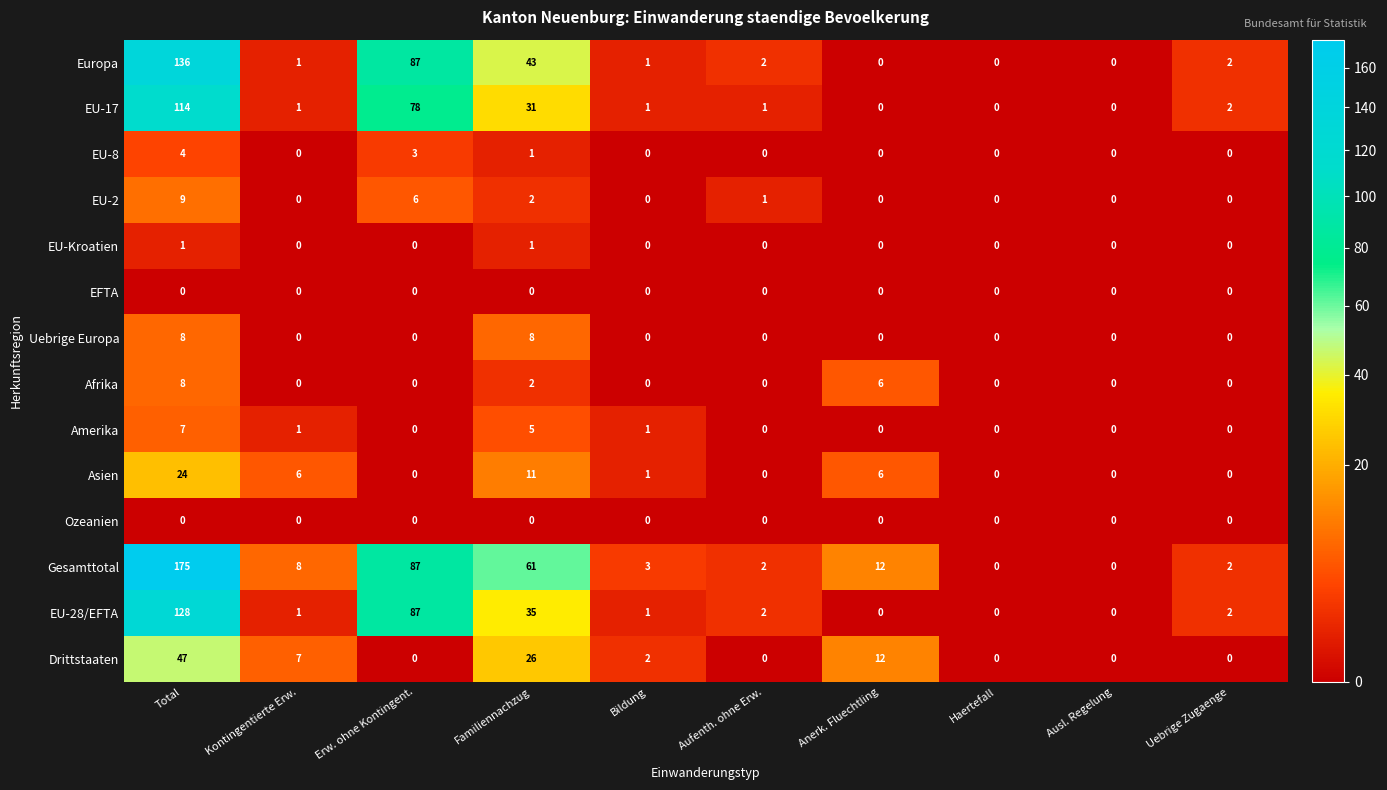

How many EU-2 values are between 0 and 2?

8